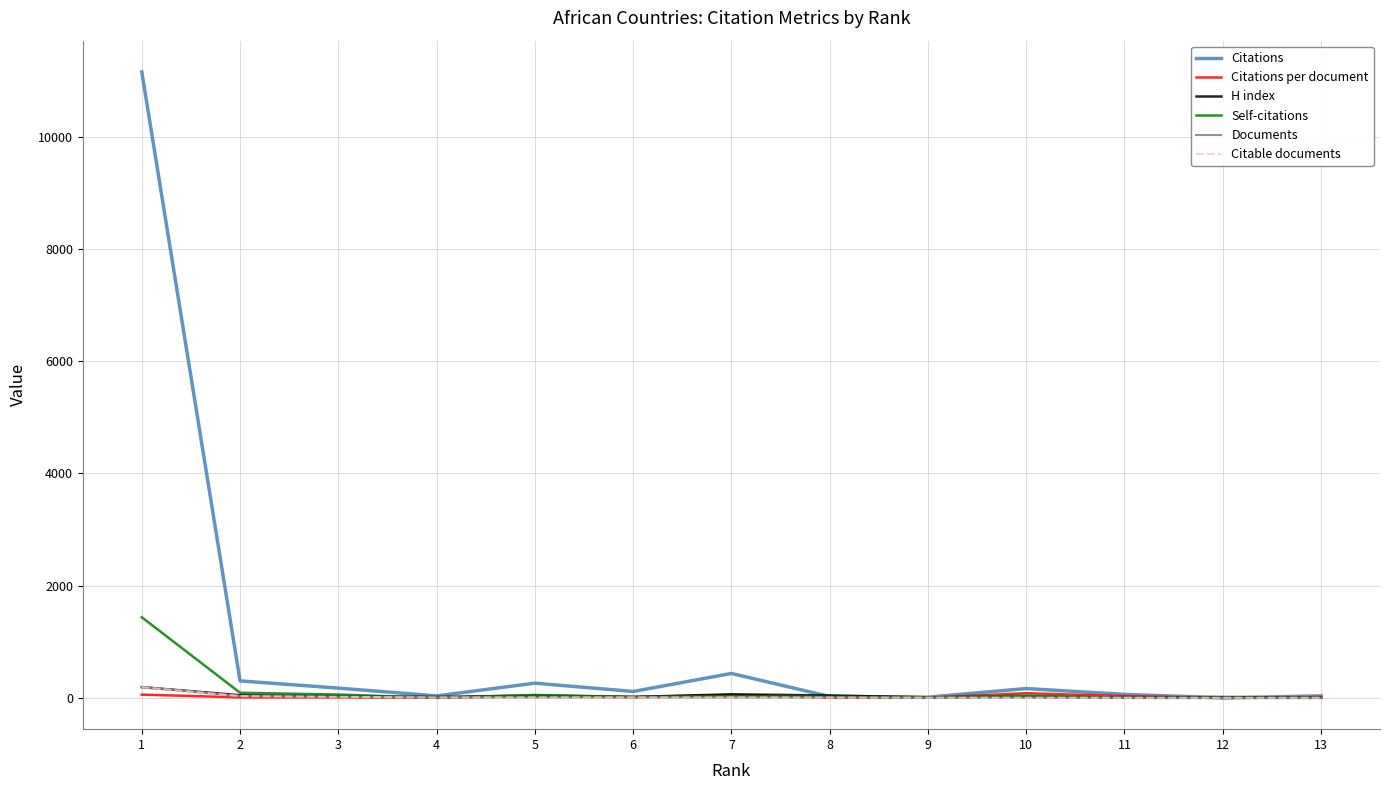

Is the value of Citations at 2 greater than the value of Self-citations at 12?

Yes